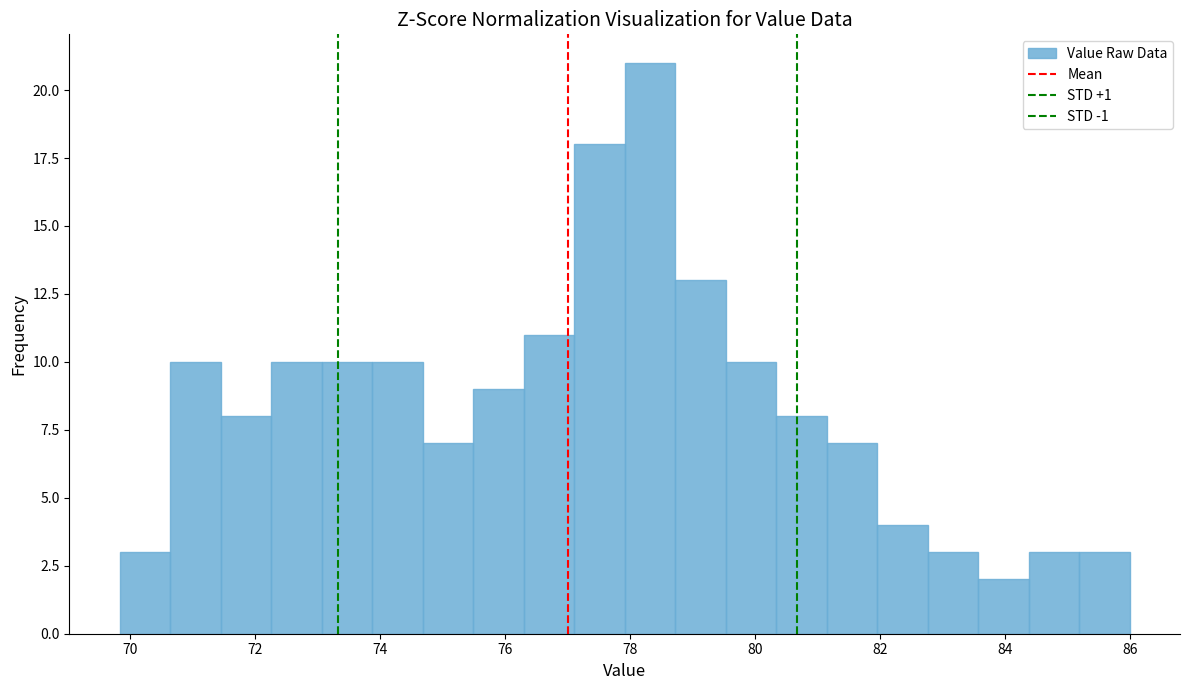

Reading left to right, transcribe this chart: for each bar, give the range it covers on the x-axis and its height. Neither the bar edges nor the heights are printed on the chart, so give them approximately, as read against the axes.

69.8 to 70.6: 3
70.6 to 71.4: 10
71.4 to 72.2: 8
72.2 to 73.0: 10
73.0 to 73.8: 10
73.8 to 74.6: 10
74.6 to 75.4: 7
75.4 to 76.4: 9
76.4 to 77.2: 11
77.2 to 78.0: 18
78.0 to 78.8: 21
78.8 to 79.6: 13
79.6 to 80.4: 10
80.4 to 81.2: 8
81.2 to 82.0: 7
82.0 to 82.8: 4
82.8 to 83.6: 3
83.6 to 84.4: 2
84.4 to 85.2: 3
85.2 to 86.0: 3